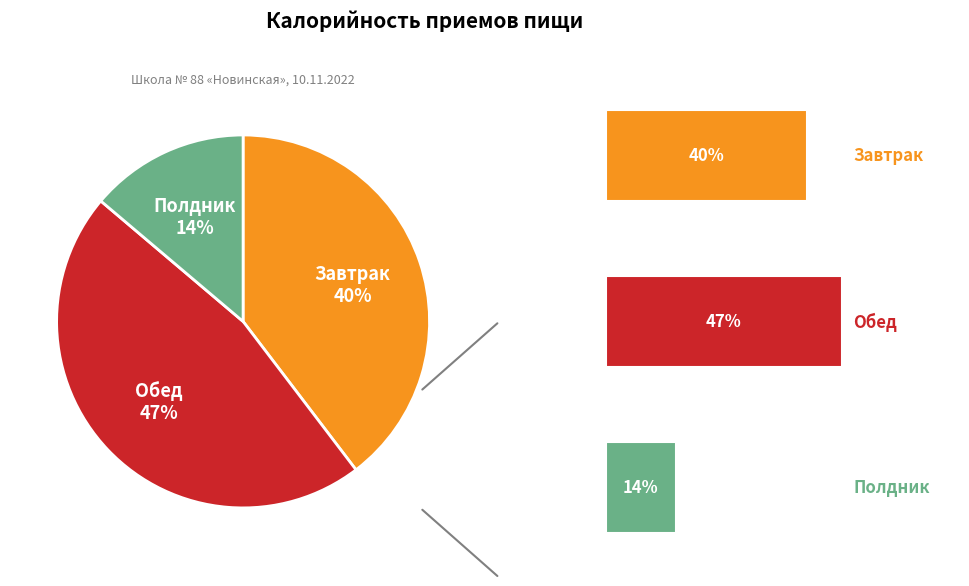

Is the sum of Полдник and Обед greater than half?

Yes